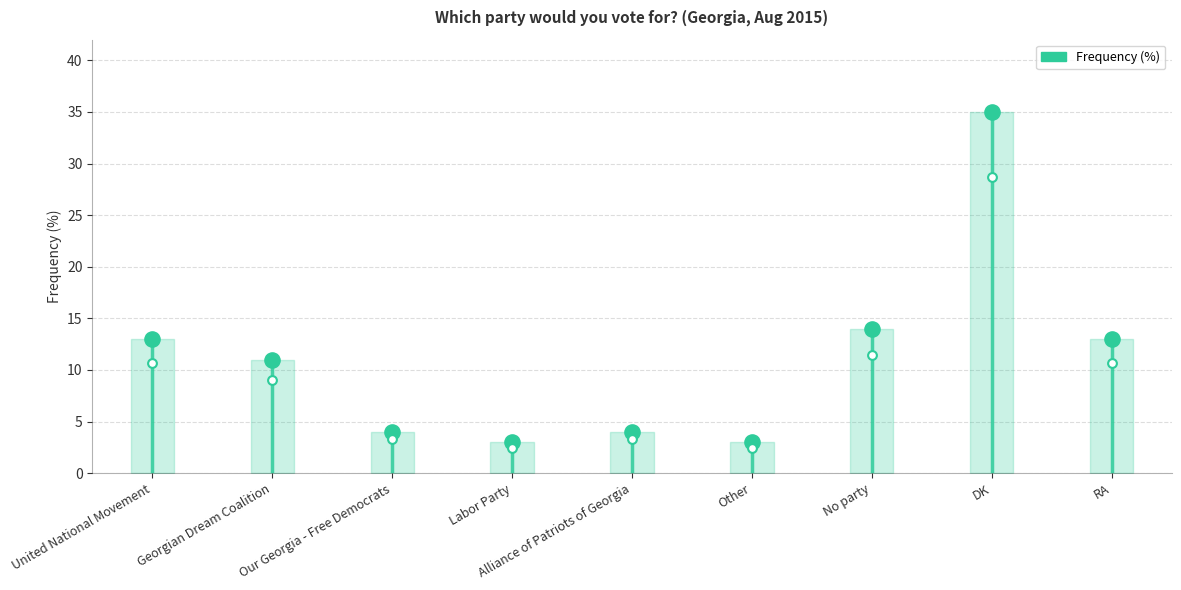

What is the change in value from Georgian Dream Coalition to RA?

+2